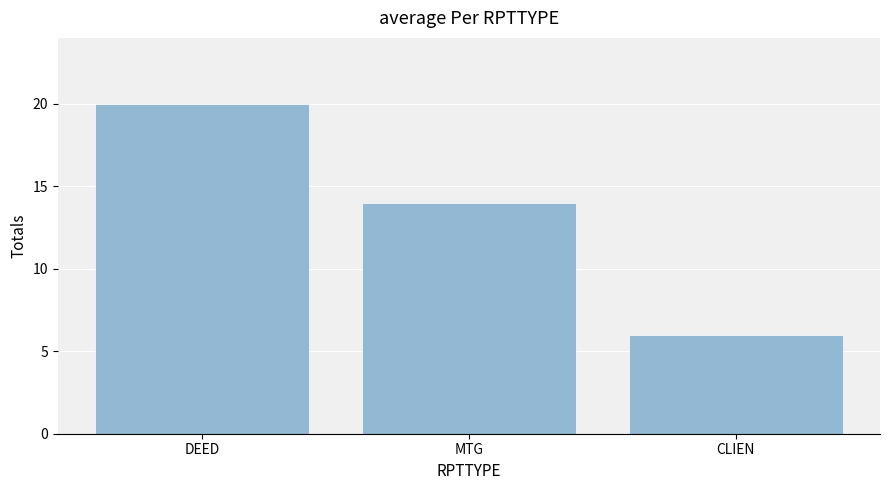

How many values are between 6 and 20?

3